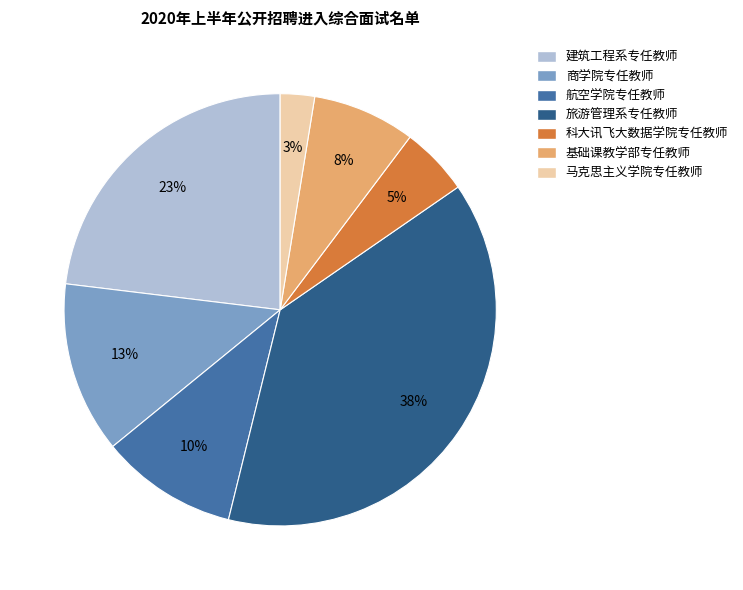

What percentage is the 旅游管理系专任教师 slice, to the nearest percent?

38%